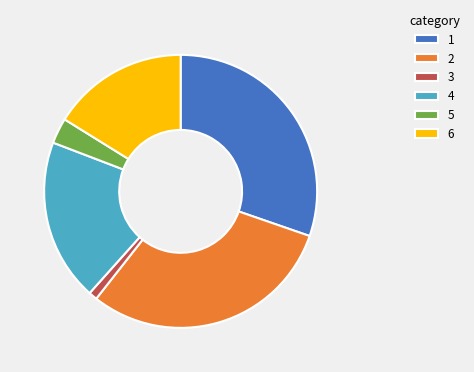

Count the number of slices in the pie.

6